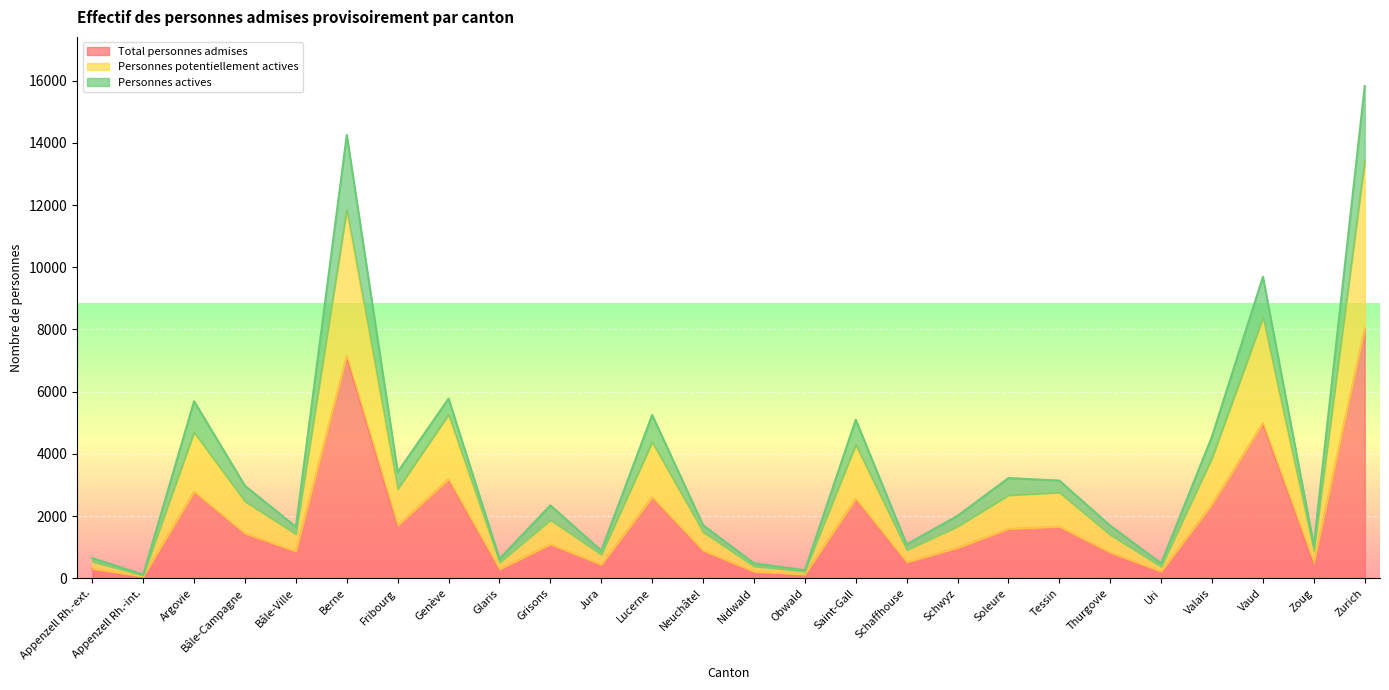

Which category has the highest value in the Total personnes admises series?

Zurich